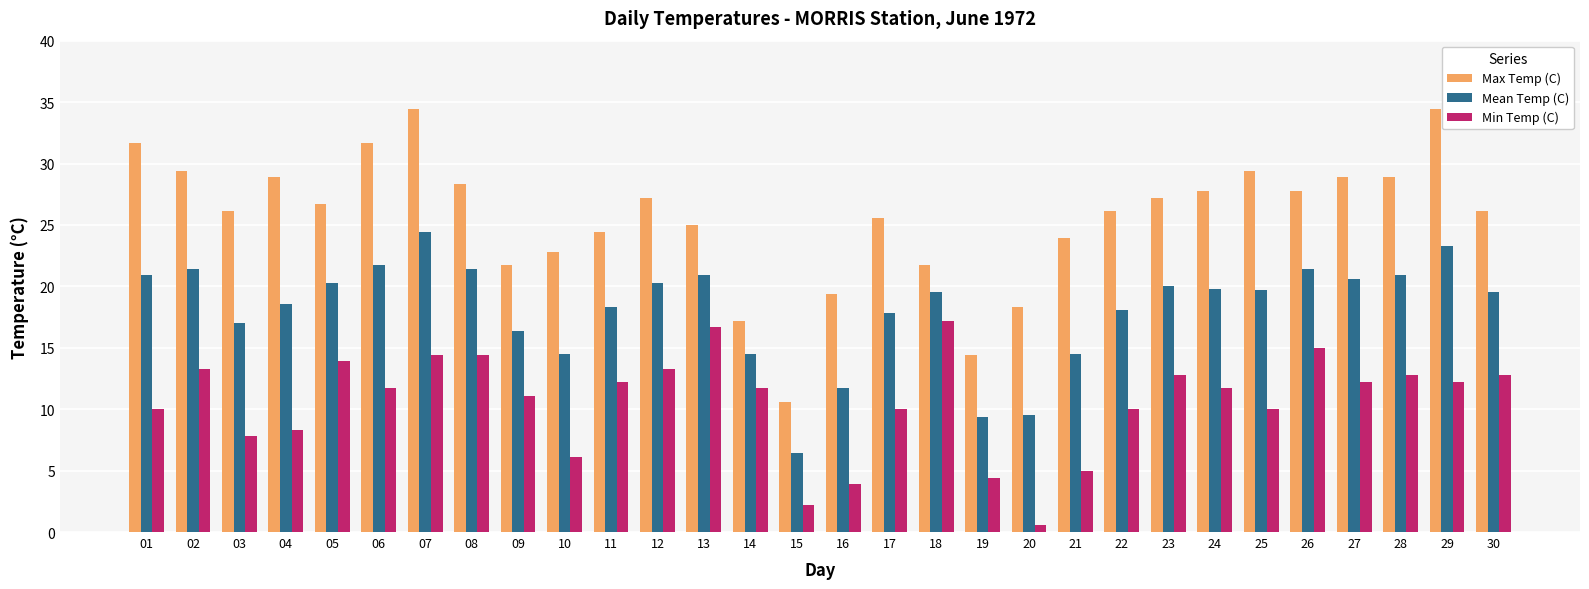

What is the minimum value for Mean Temp (C)?

6.4